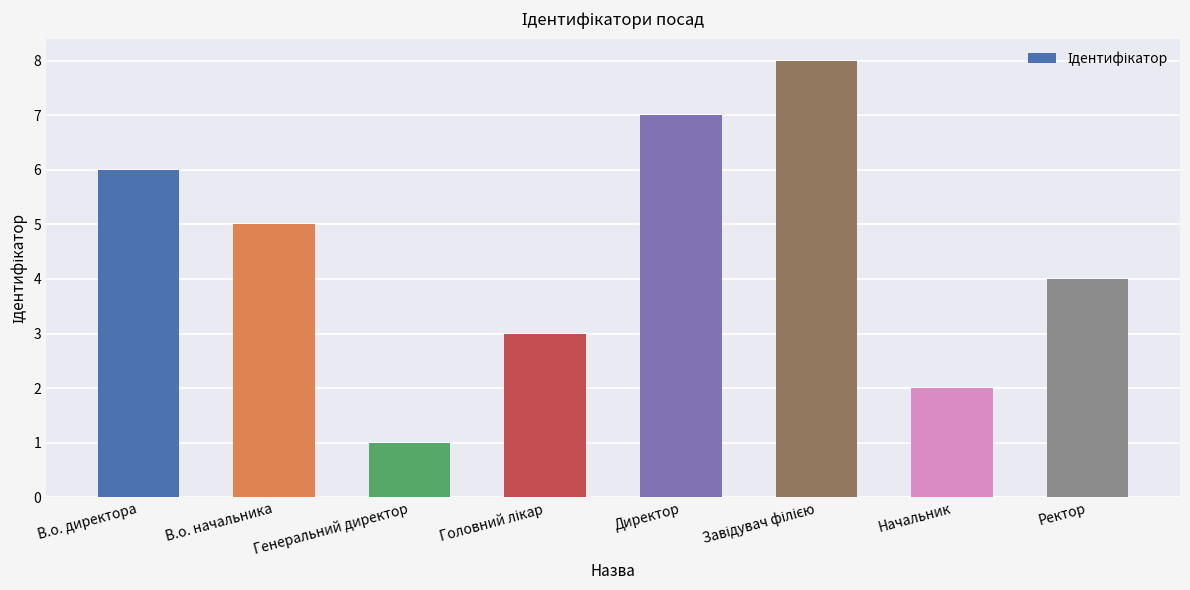

Which has a higher value, Ректор or В.о. начальника?

В.о. начальника